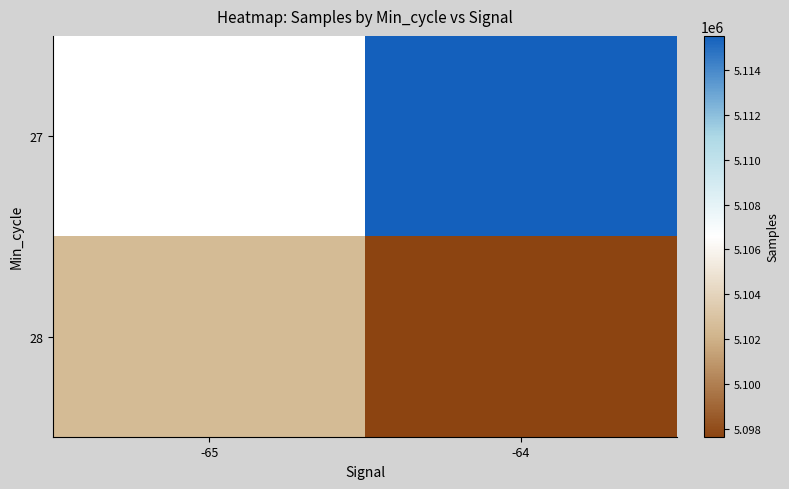

What is the difference between the maximum and minimum values in the 28 series?

4881.1